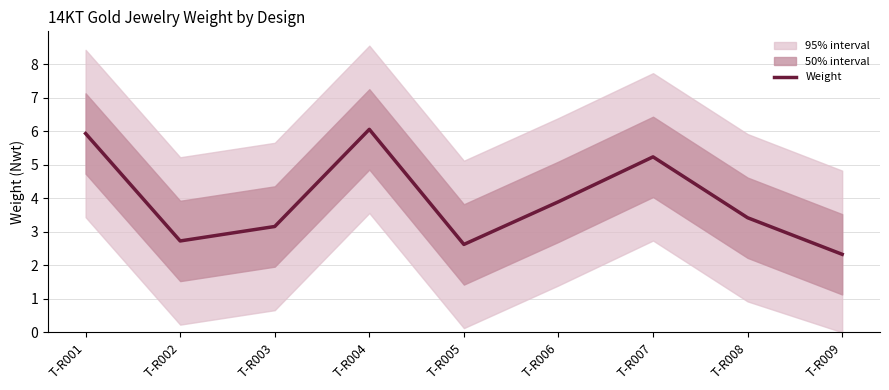

Reading left to right, transcribe all the data shown in this chart.

T-R001=5.9	T-R002=2.7	T-R003=3.2	T-R004=6.1	T-R005=2.6	T-R006=3.9	T-R007=5.2	T-R008=3.4	T-R009=2.3